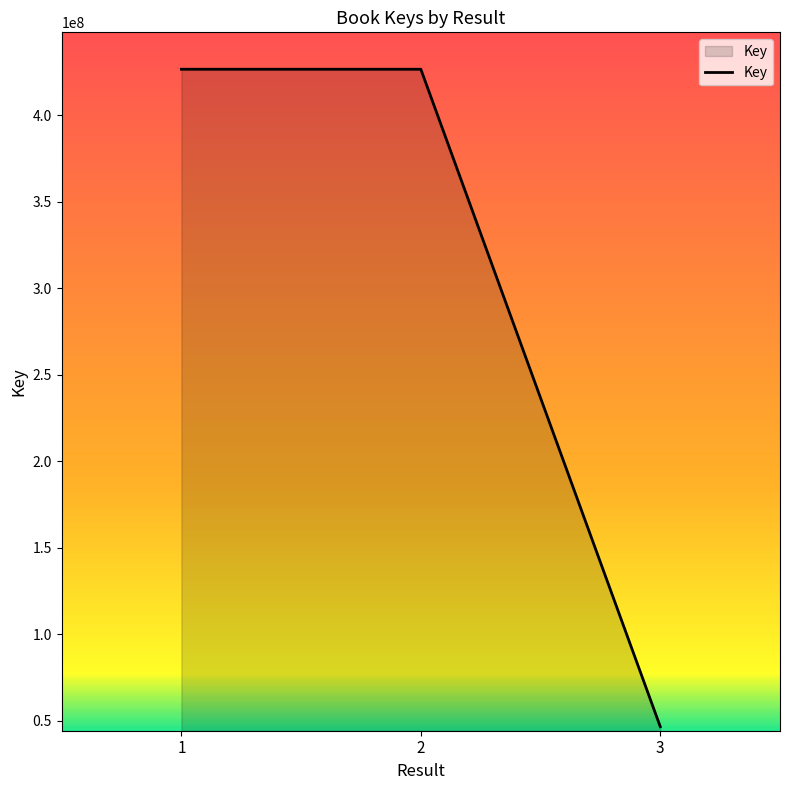

What is the ratio of the value at 1 to the value at 3?

9.1